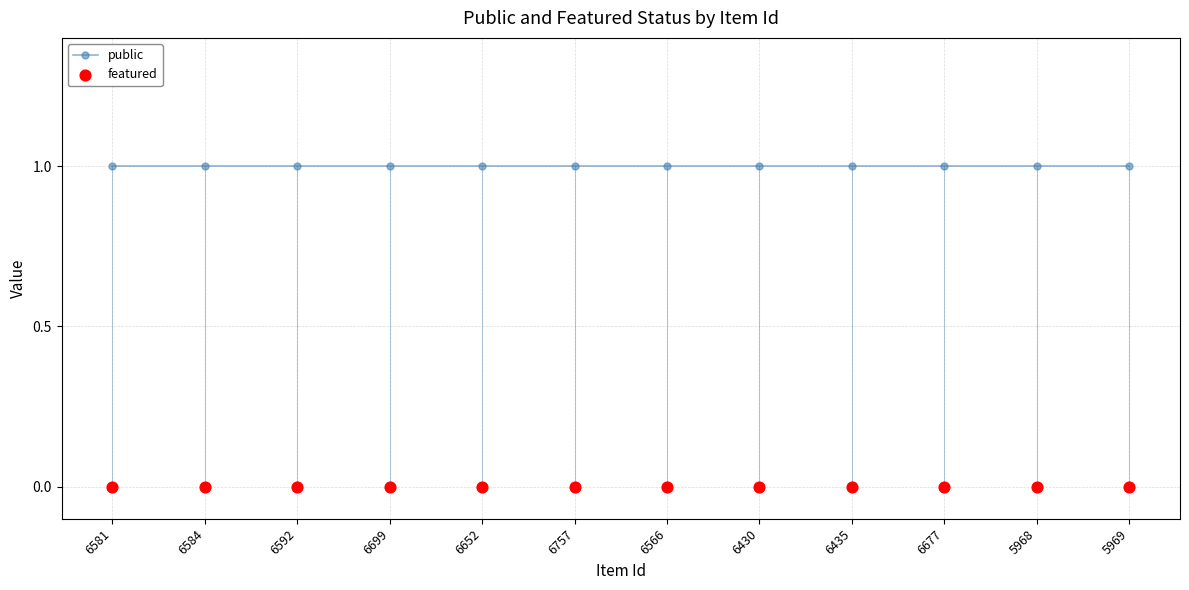

Is the value of public at 6566 greater than the value of featured at 6592?

Yes